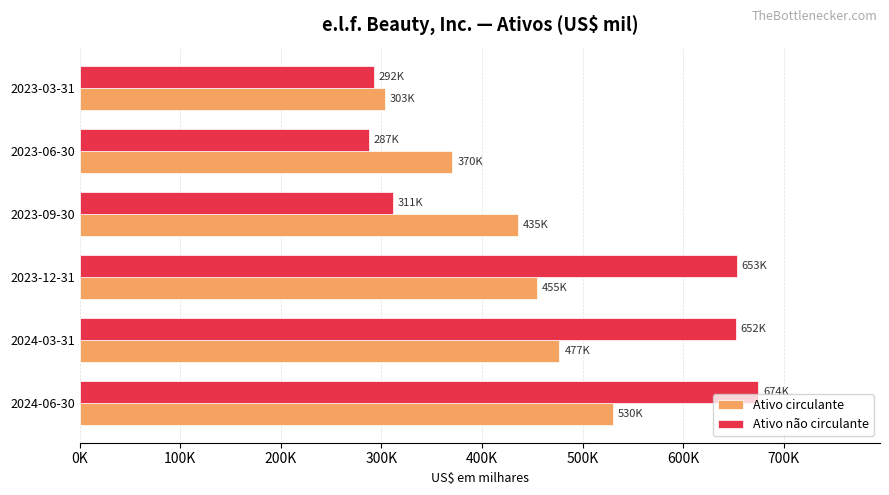

What are all the series names shown in the legend?

Ativo circulante, Ativo não circulante